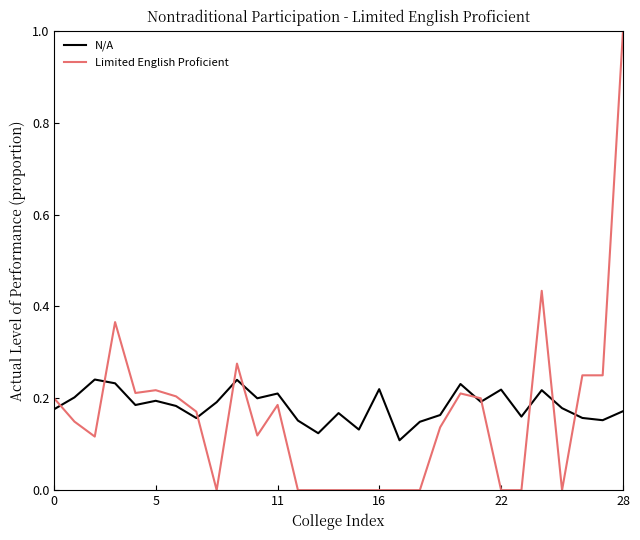

What is the greatest value displayed?

1.0